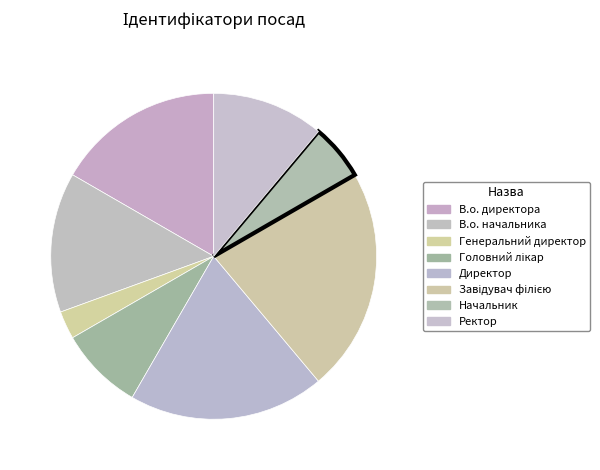

The В.о. начальника slice represents 21% of the pie. True or false?

False